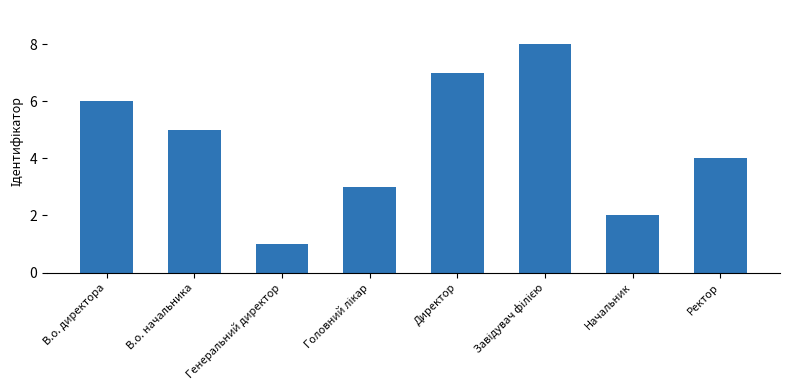

What position from the right is Директор?

4